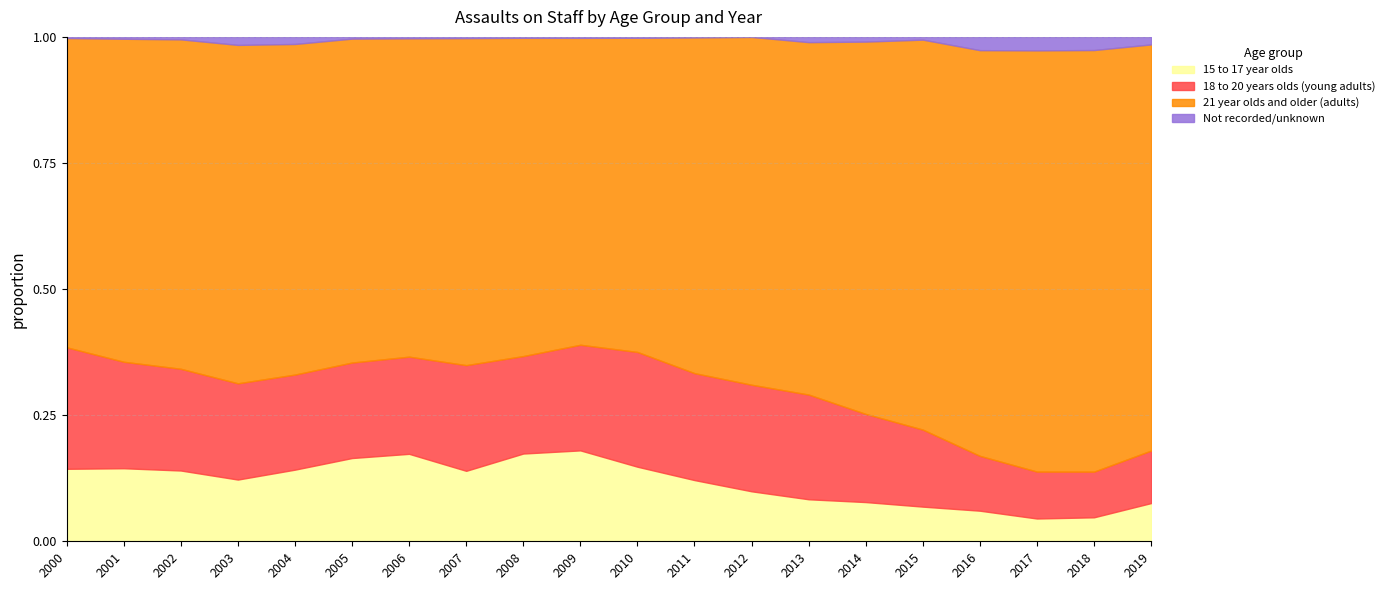

Reading right to left, list all the values displayed in this chart.

15 to 17 year olds: 757	485	380	415	341	283	272	296	380	421	555	560	458	612	578	455	354	400	391	315
18 to 20 years olds (young adults): 1041	924	783	744	758	636	678	631	664	648	645	622	687	680	663	604	552	575	570	528
21 year olds and older (adults): 8048	8528	7029	5505	3837	2687	2282	2060	2085	1774	1874	2031	2126	2228	2249	2100	1941	1862	1729	1344
Not recorded/unknown: 149	266	225	180	27	34	34	0	3	5	6	6	8	10	12	45	46	14	10	5